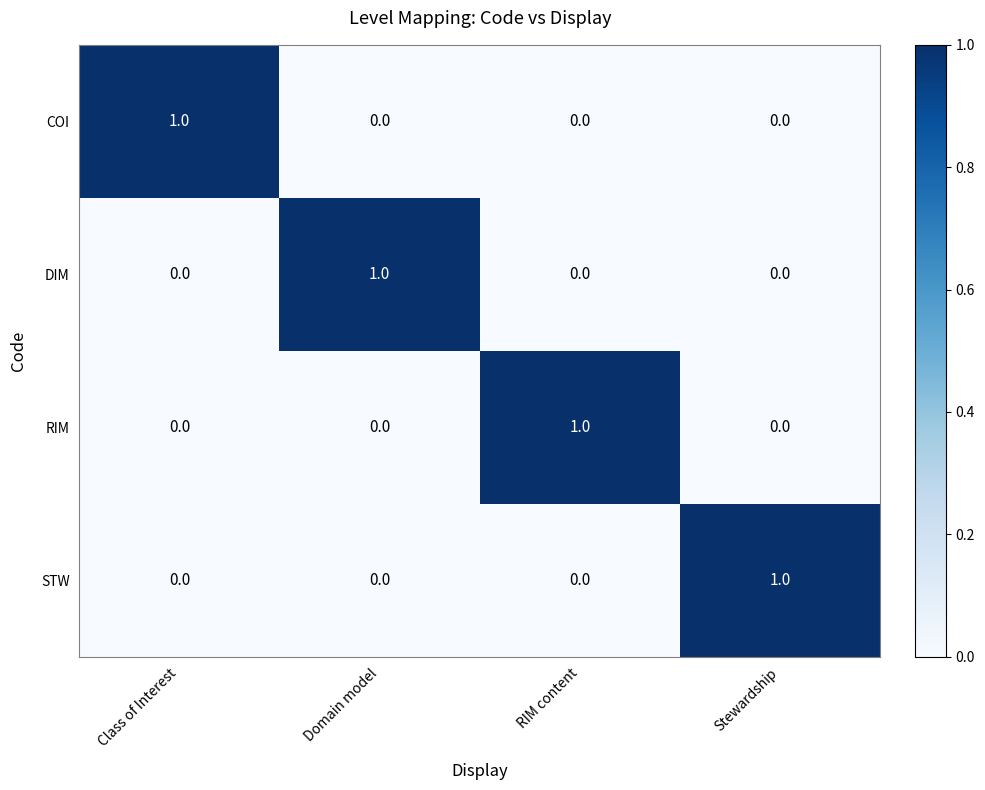

Count the COI values in the range 0 to 1.

4